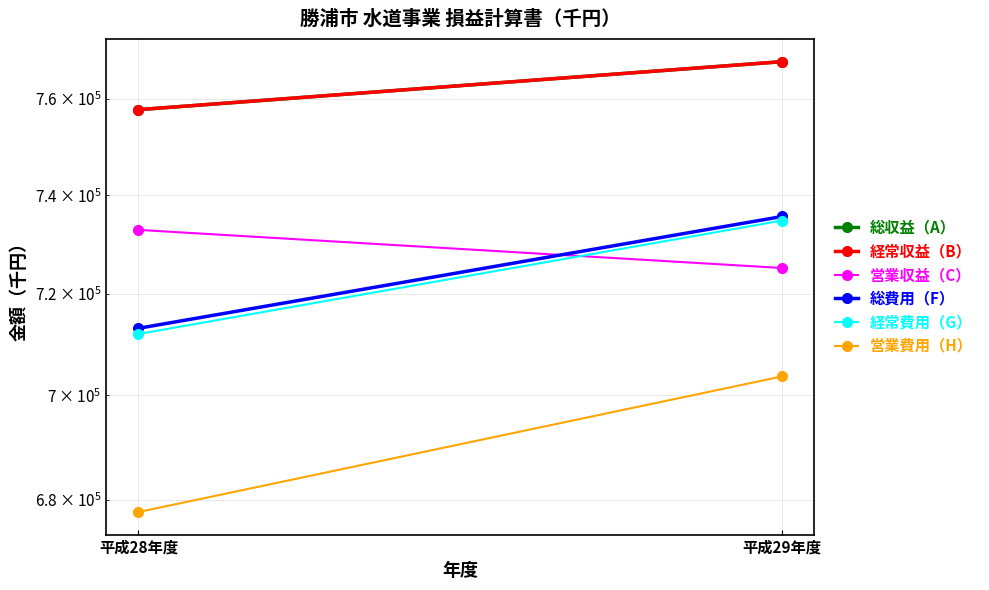

Rank the categories by 経常費用（G） value from highest to lowest.

平成29年度, 平成28年度